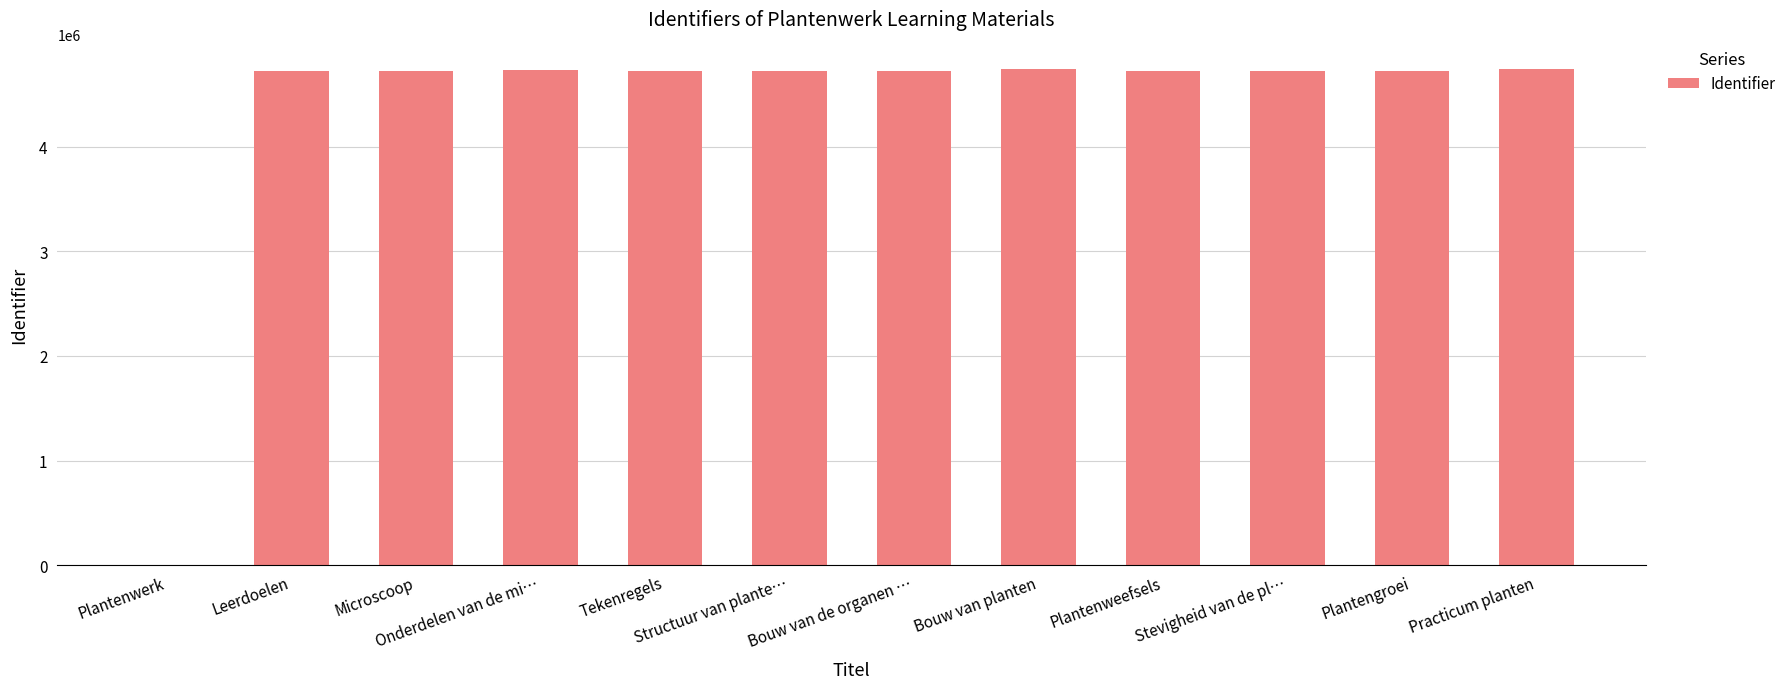

What is the change in value from Leerdoelen to Practicum planten?

+13594